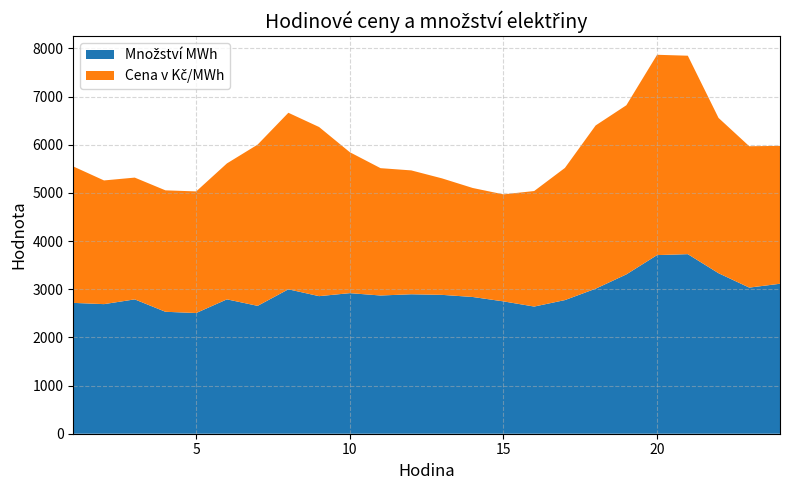

Reading left to right, extract all data points from this chart.

Množství MWh: 2717.0	2690.9	2789.7	2532.1	2506.4	2790.3	2655.2	2998.7	2856.7	2919.0	2870.3	2895.8	2883.4	2839.3	2748.0	2640.5	2774.9	3011.5	3308.6	3709.3	3728.7	3332.8	3034.3	3114.1
Cena v Kč/MWh: 2833.0	2568.4	2528.5	2521.4	2525.1	2822.2	3348.3	3665.7	3511.9	2926.7	2644.0	2572.1	2418.7	2263.2	2221.9	2398.9	2744.2	3389.6	3511.9	4159.2	4120.6	3224.5	2935.5	2862.6